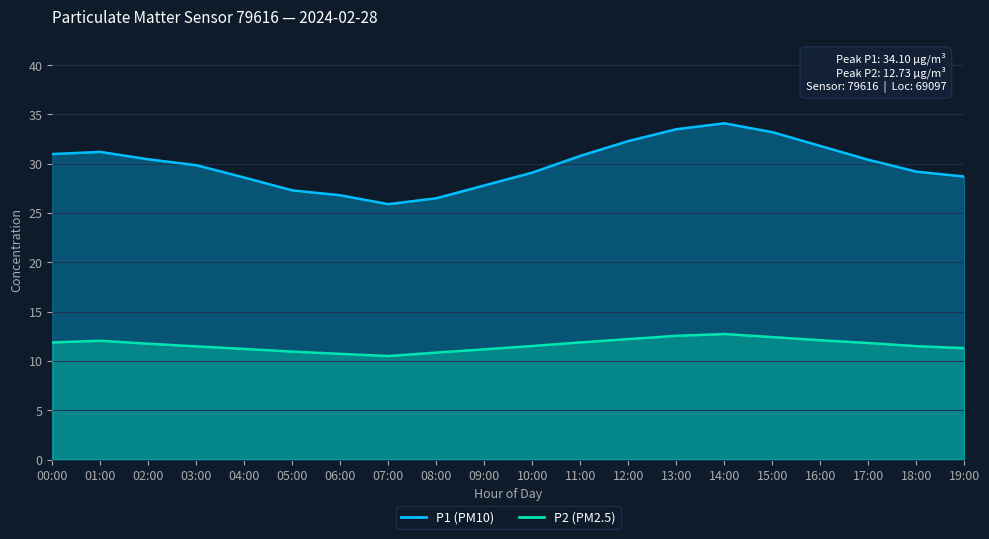

Reading left to right, transcribe all the data shown in this chart.

P1: 00:00=31.0	01:00=31.2	02:00=30.4	03:00=29.9	04:00=28.6	05:00=27.3	06:00=26.8	07:00=25.9	08:00=26.5	09:00=27.8	10:00=29.1	11:00=30.8	12:00=32.3	13:00=33.5	14:00=34.1	15:00=33.2	16:00=31.8	17:00=30.4	18:00=29.2	19:00=28.7
P2: 00:00=11.9	01:00=12.1	02:00=11.8	03:00=11.5	04:00=11.2	05:00=10.9	06:00=10.7	07:00=10.5	08:00=10.8	09:00=11.2	10:00=11.5	11:00=11.9	12:00=12.2	13:00=12.6	14:00=12.7	15:00=12.4	16:00=12.1	17:00=11.8	18:00=11.5	19:00=11.3